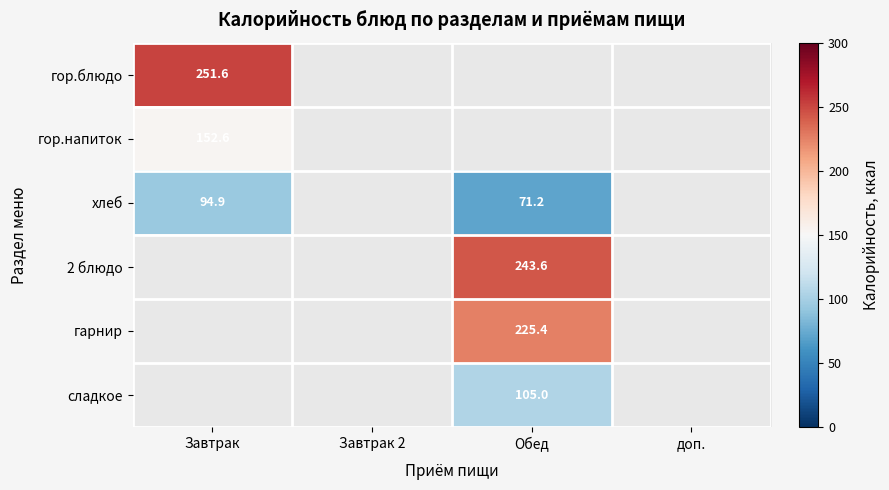

Which series has the largest range (max minus min)?

хлеб